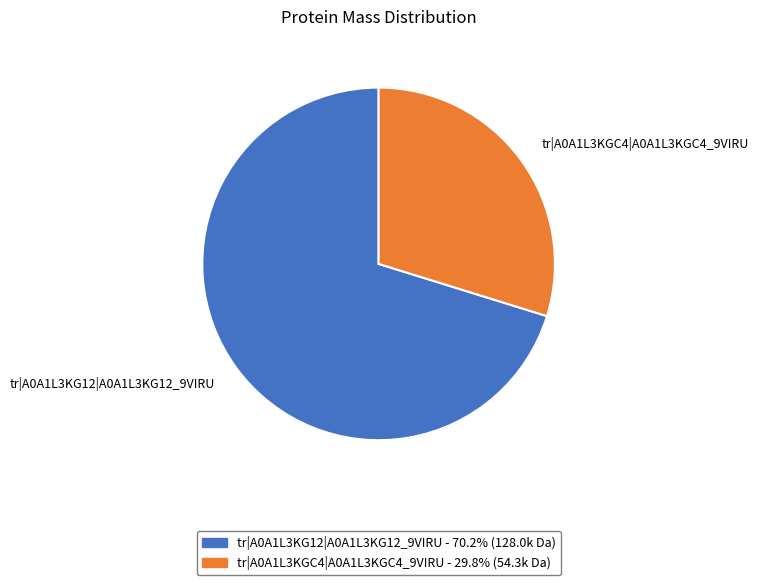

Combined, do tr|A0A1L3KG12|A0A1L3KG12_9VIRU and tr|A0A1L3KGC4|A0A1L3KGC4_9VIRU account for over 50%?

Yes